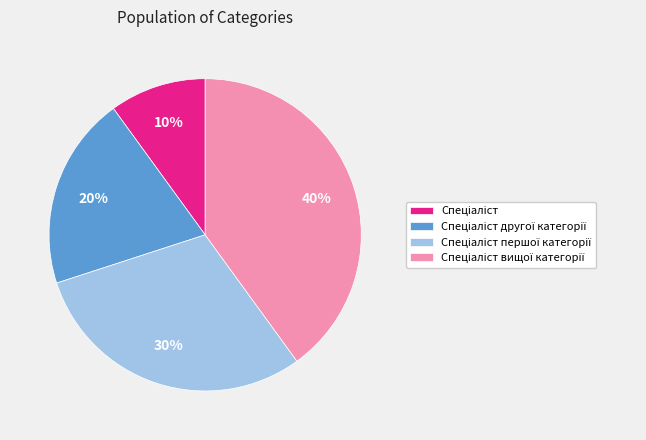

Is there any slice that represents more than half of the pie?

No